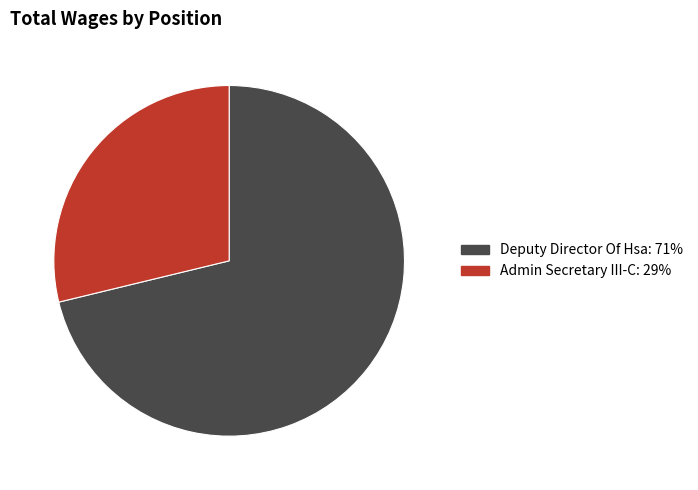

Is Admin Secretary III-C the majority of the pie?

No